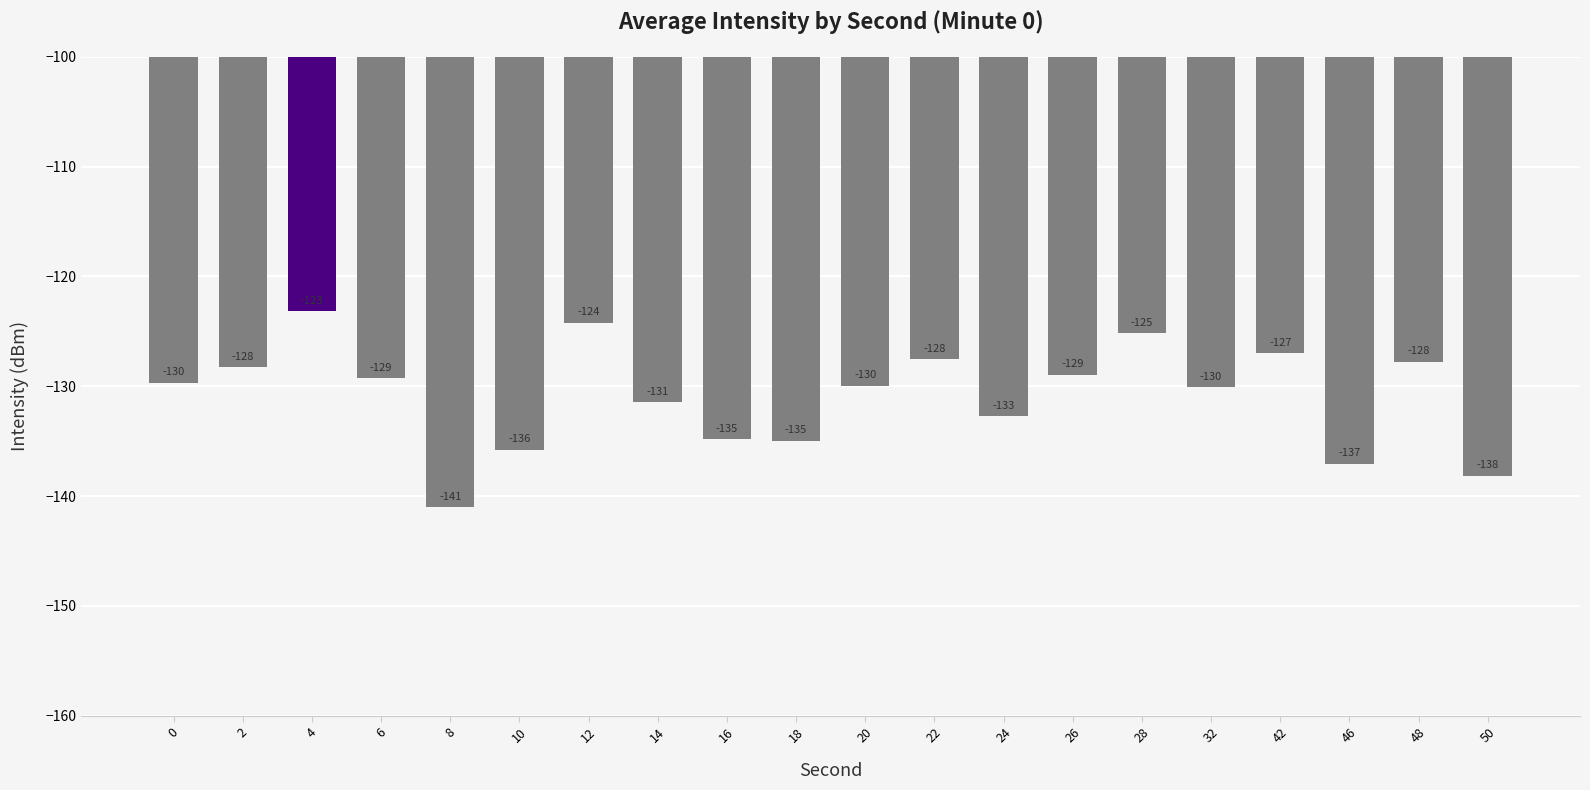

Which has a higher value, 26 or 6?

26